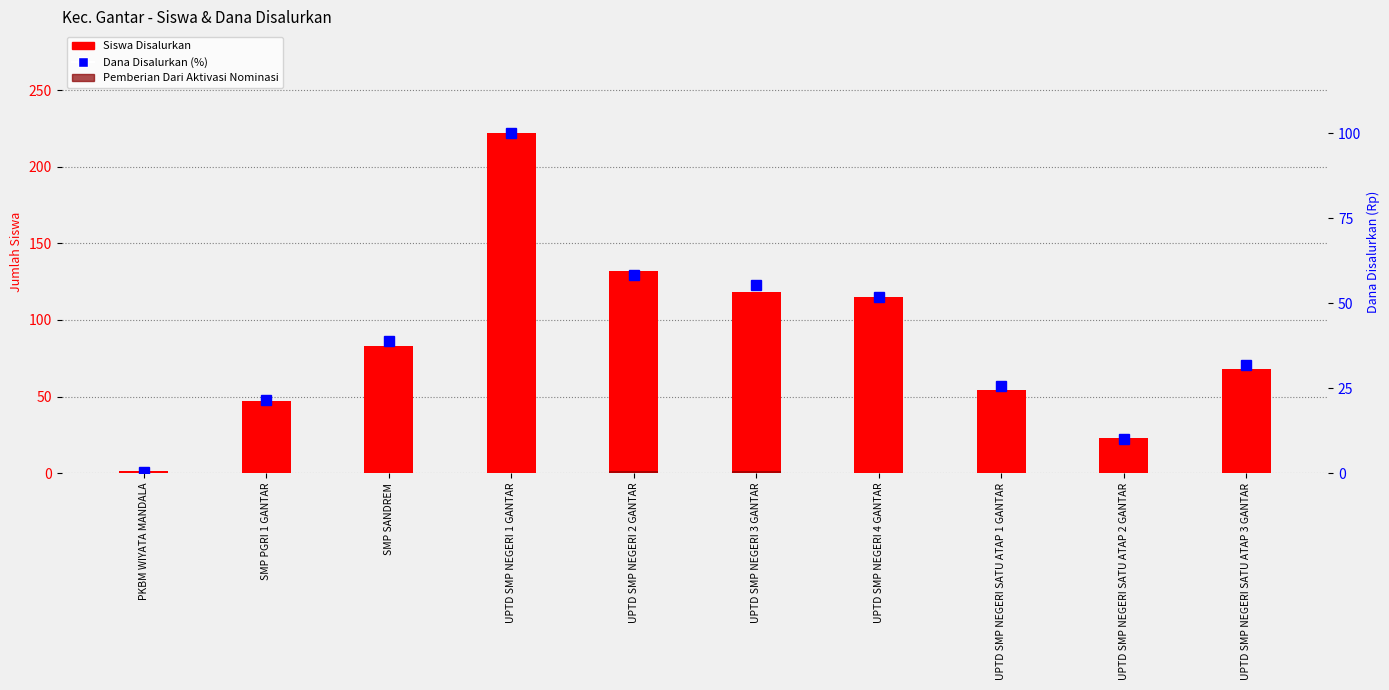

Where is Pemberian Dari Aktivasi Nominasi nearest to the value 0?

PKBM WIYATA MANDALA